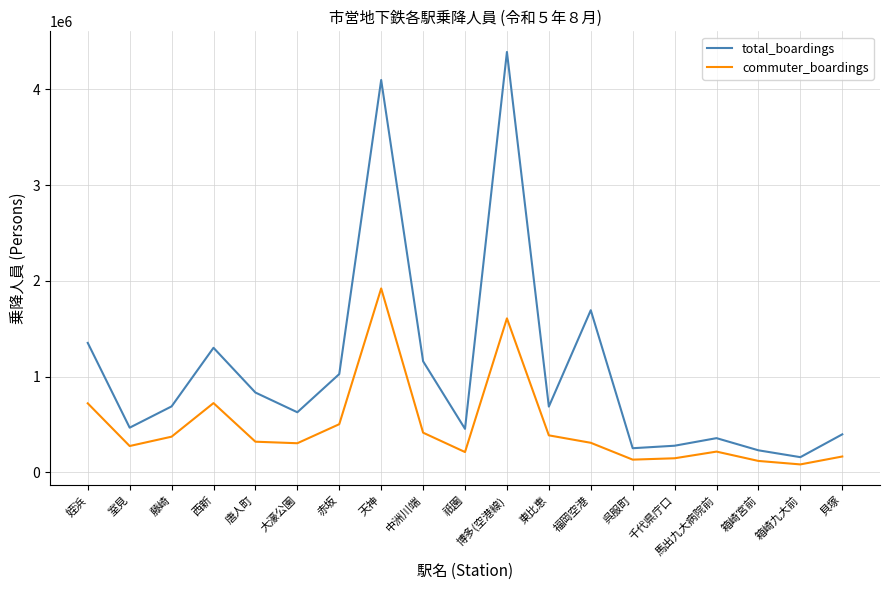

What value does the commuter_boardings series have at 大濠公園, to the nearest 10?

304980